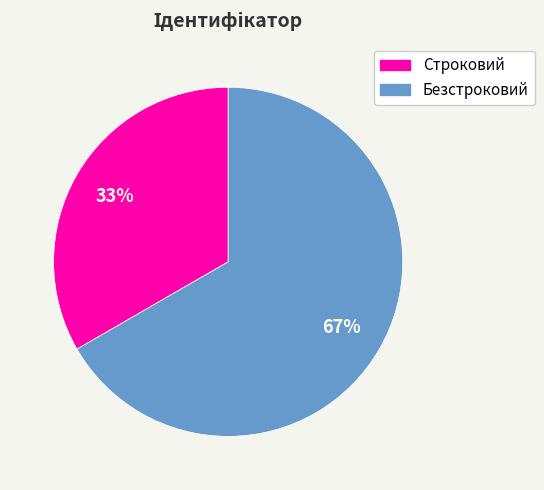

The Безстроковий slice represents 77% of the pie. True or false?

False